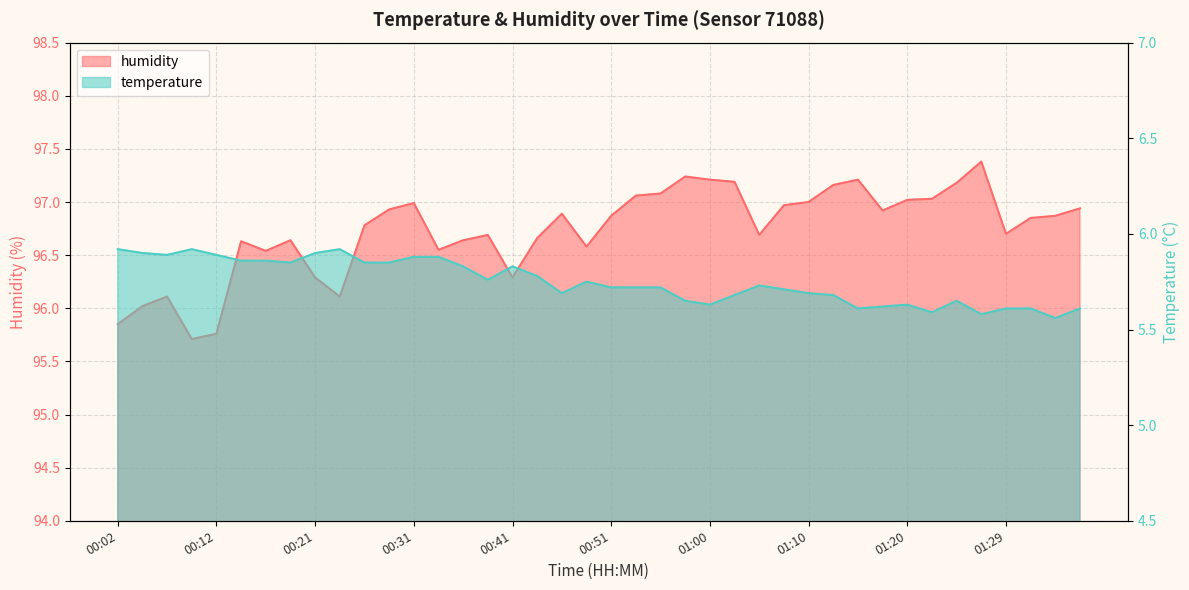

True or false: temperature and humidity intersect in this chart.

False